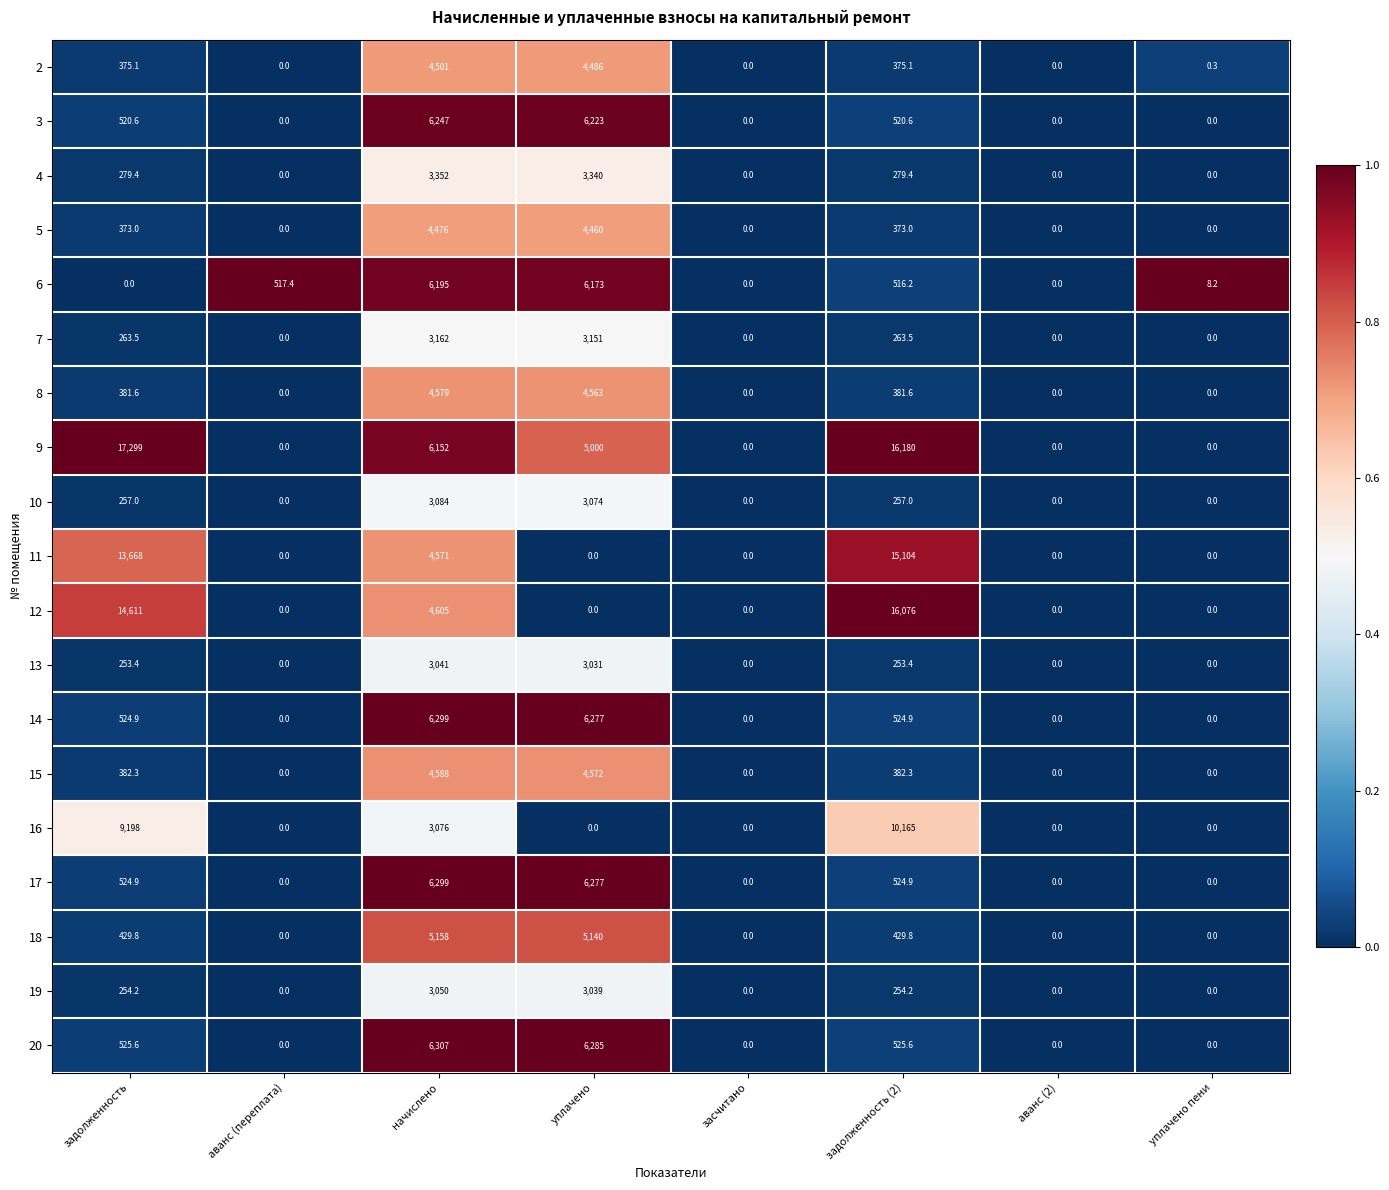

How many series are shown in this chart?

19